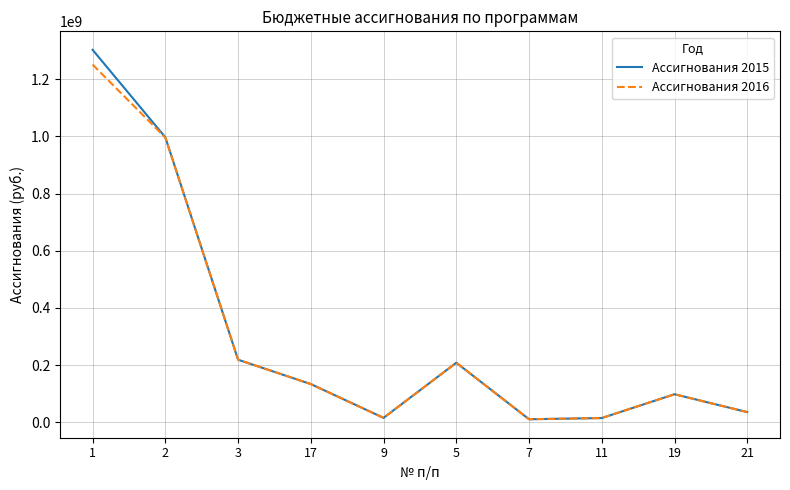

What position from the right is 3?

8